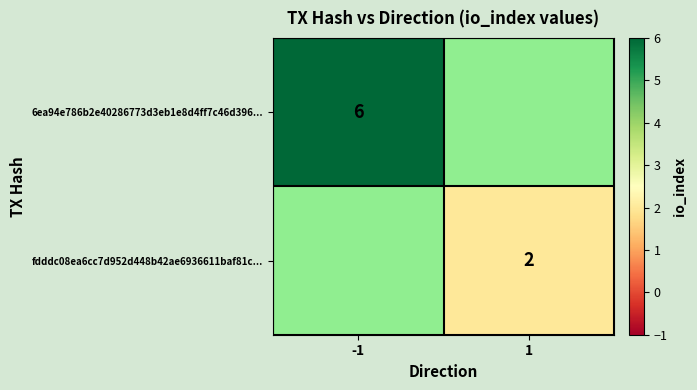

How many series are shown in this chart?

2